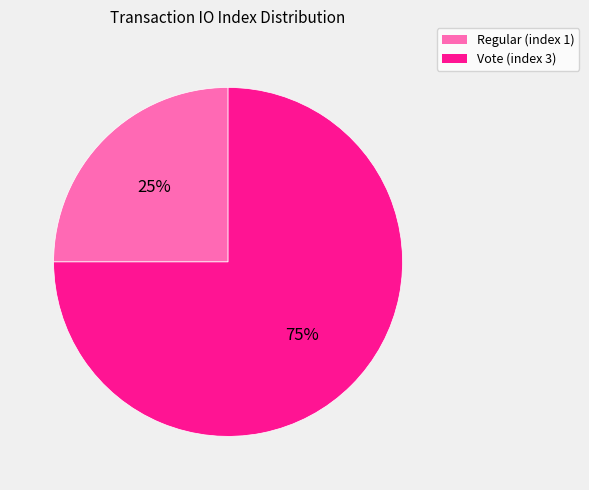

True or false: Vote (index 3) accounts for 81% of the total.

False